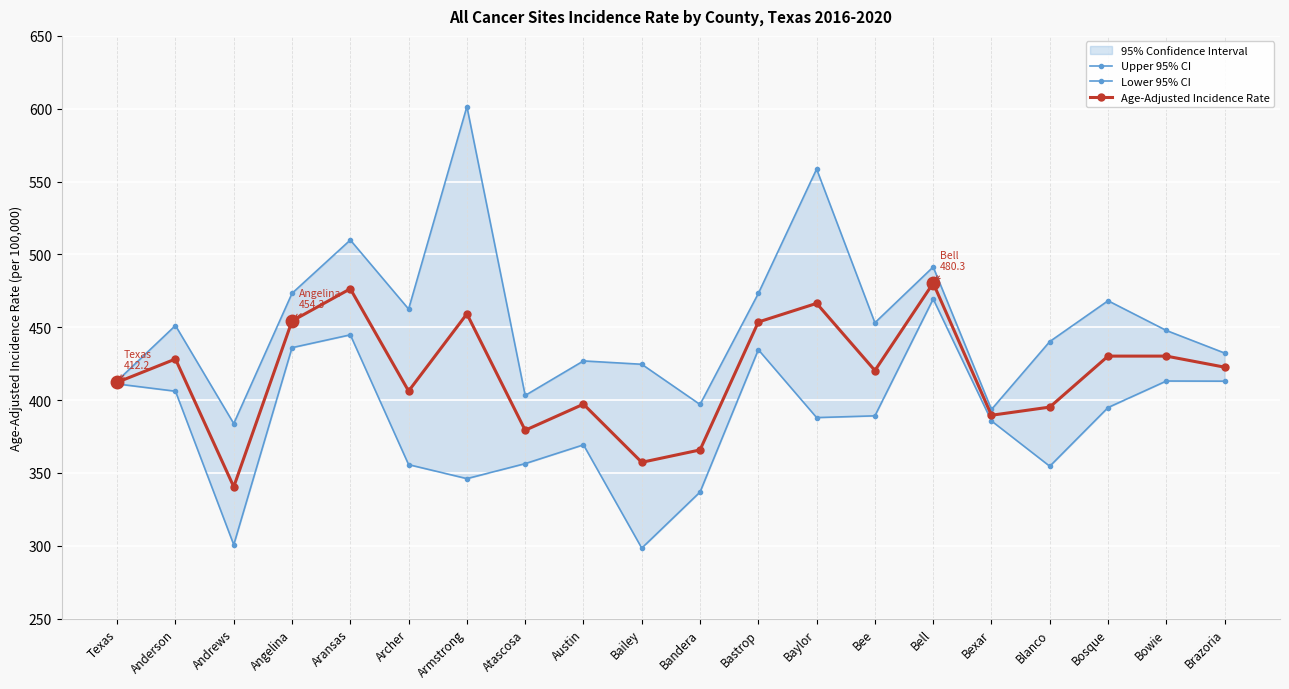

Reading left to right, what are all the values shown in this chart?

Upper 95% CI: Texas=413.2	Anderson=451.2	Andrews=383.9	Angelina=473.3	Aransas=509.9	Archer=462.5	Armstrong=601.5	Atascosa=403.2	Austin=426.9	Bailey=424.6	Bandera=397.0	Bastrop=473.2	Baylor=558.6	Bee=453.1	Bell=491.4	Bexar=393.6	Blanco=440.2	Bosque=468.2	Bowie=447.8	Brazoria=432.3
Lower 95% CI: Texas=411.1	Anderson=406.1	Andrews=300.7	Angelina=436.0	Aransas=444.8	Archer=355.7	Armstrong=346.1	Atascosa=356.4	Austin=369.3	Bailey=298.4	Bandera=336.9	Bastrop=434.6	Baylor=388.0	Bee=389.2	Bell=469.4	Bexar=385.7	Blanco=354.6	Bosque=394.9	Bowie=413.1	Brazoria=413.0
Age-Adjusted Incidence Rate: Texas=412.2	Anderson=428.2	Andrews=340.5	Angelina=454.3	Aransas=476.4	Archer=406.2	Armstrong=459.2	Atascosa=379.3	Austin=397.2	Bailey=357.3	Bandera=365.8	Bastrop=453.6	Baylor=466.4	Bee=420.3	Bell=480.3	Bexar=389.6	Blanco=395.2	Bosque=430.2	Bowie=430.2	Brazoria=422.6